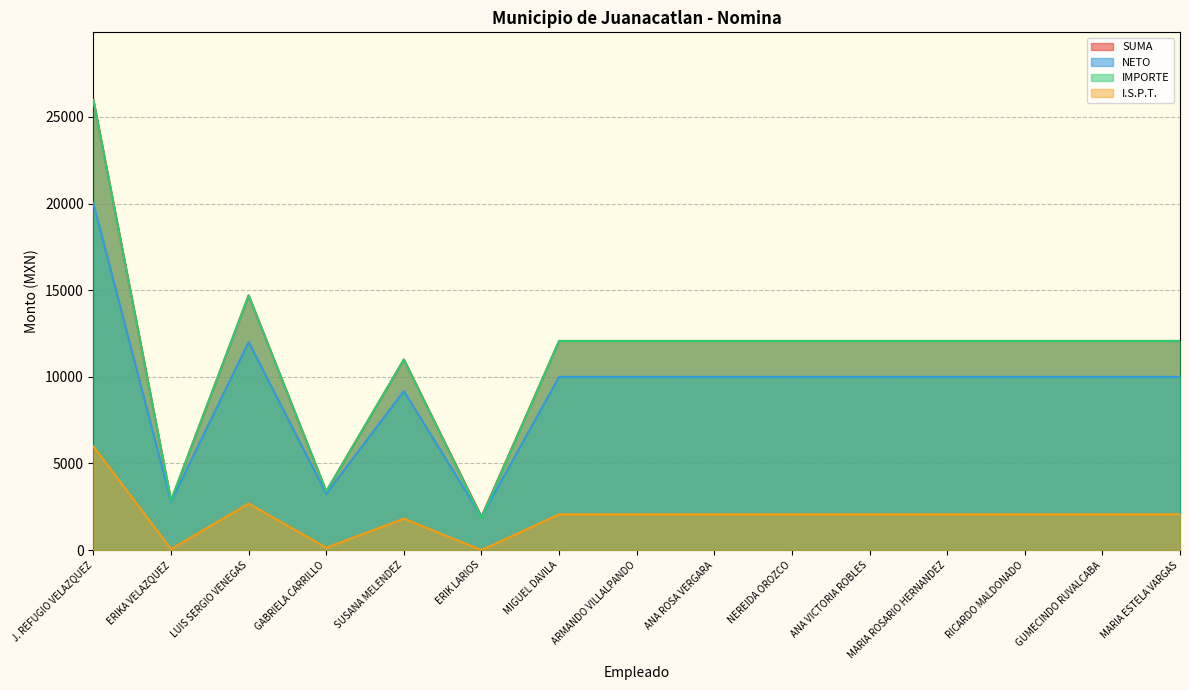

Rank the categories by IMPORTE value from lowest to highest.

ERIK LARIOS, ERIKA VELAZQUEZ, GABRIELA CARRILLO, SUSANA MELENDEZ, MIGUEL DAVILA, ARMANDO VILLALPANDO, ANA ROSA VERGARA, NEREIDA OROZCO, ANA VICTORIA ROBLES, MARIA ROSARIO HERNANDEZ, RICARDO MALDONADO, GUMECINDO RUVALCABA, MARIA ESTELA VARGAS, LUIS SERGIO VENEGAS, J. REFUGIO VELAZQUEZ